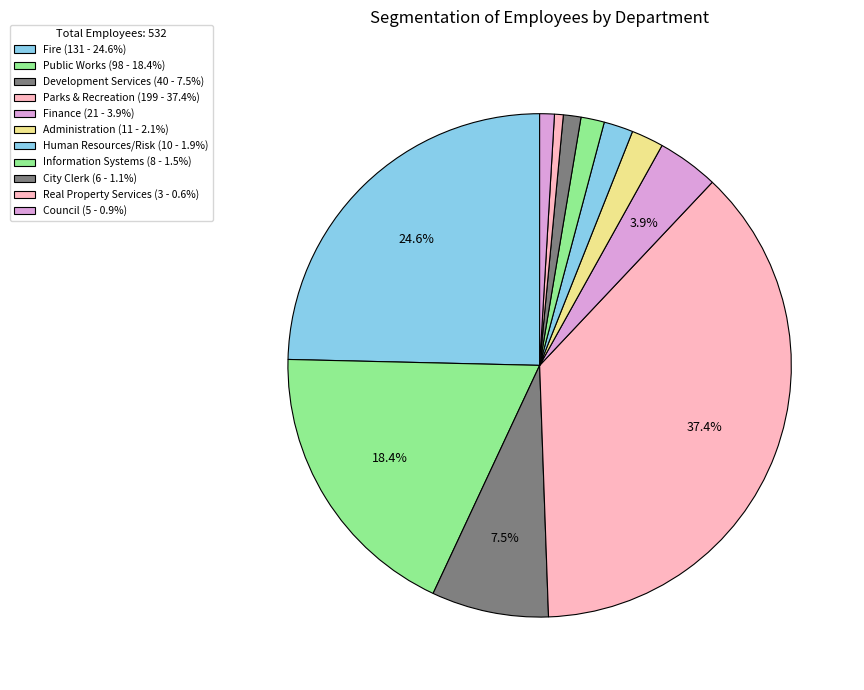

Which has a higher value, Real Property Services or Public Works?

Public Works